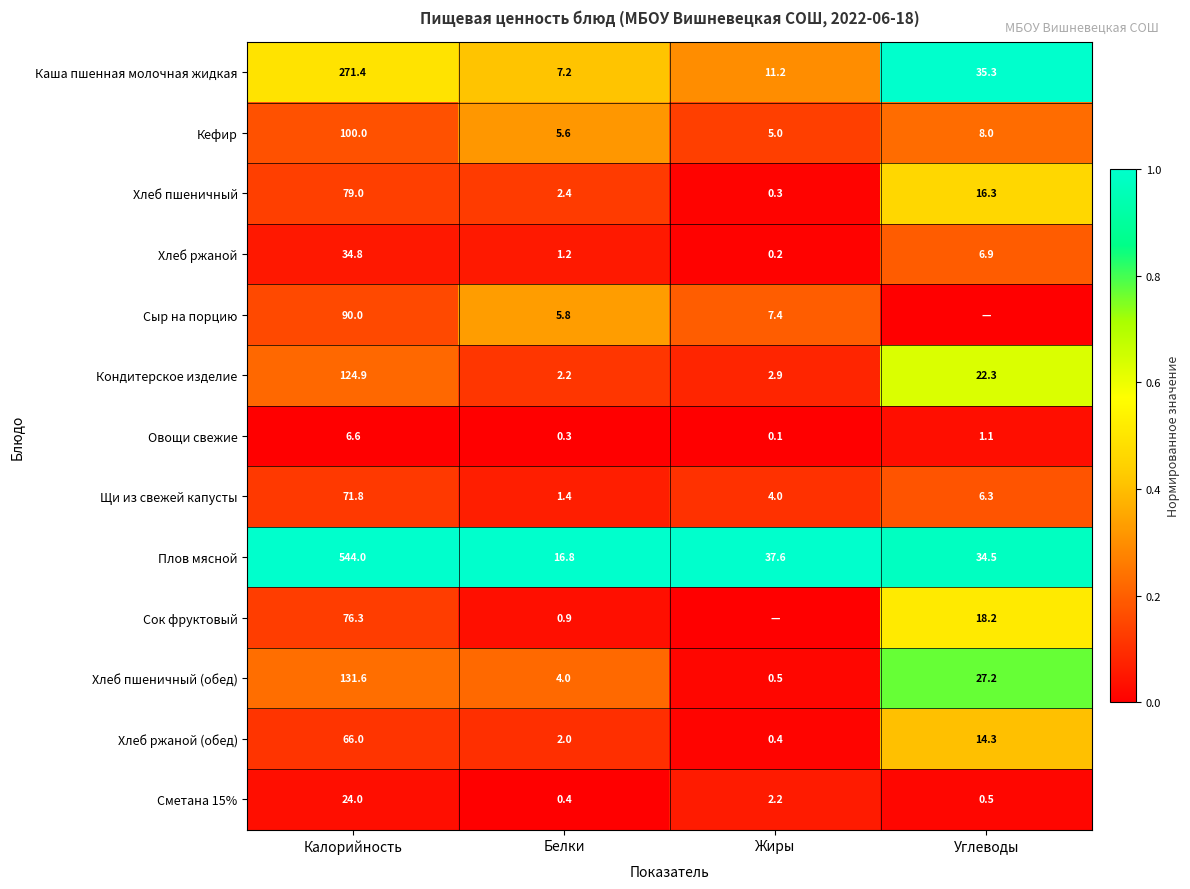

Which has a higher value, Калорийность or Жиры?

Калорийность